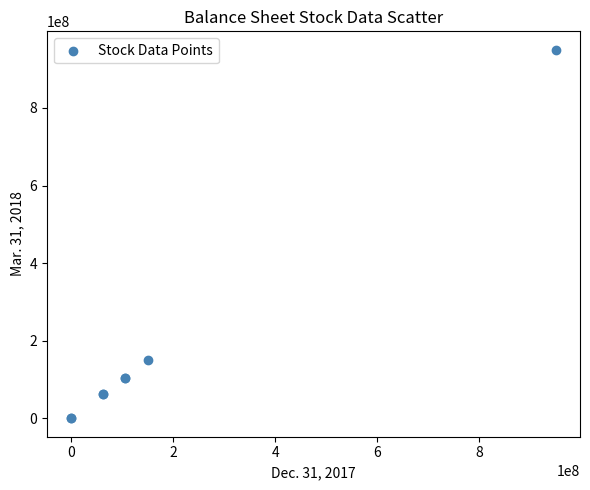

What Y value in the scatter plot is closest to 475000000?

150000000.0